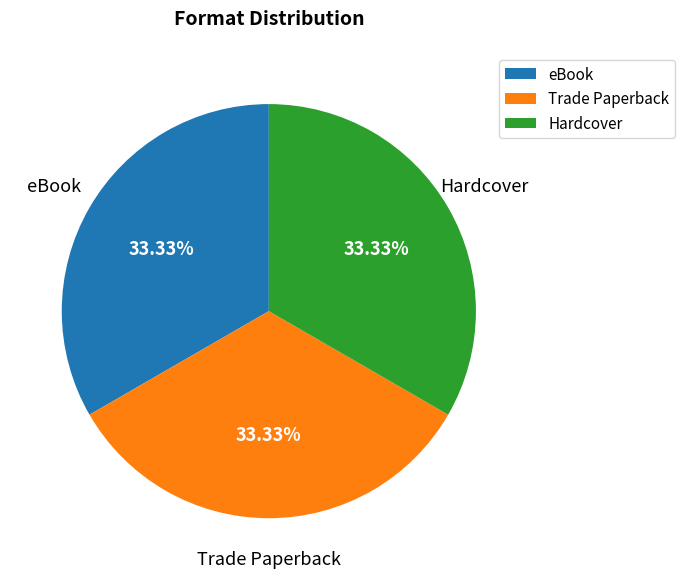

Do eBook and Trade Paperback together represent more than half of the pie?

Yes